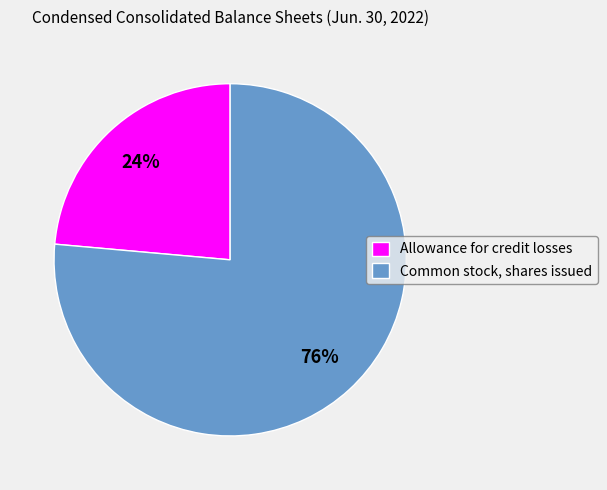

Which category has the smallest portion of the pie?

Allowance for credit losses